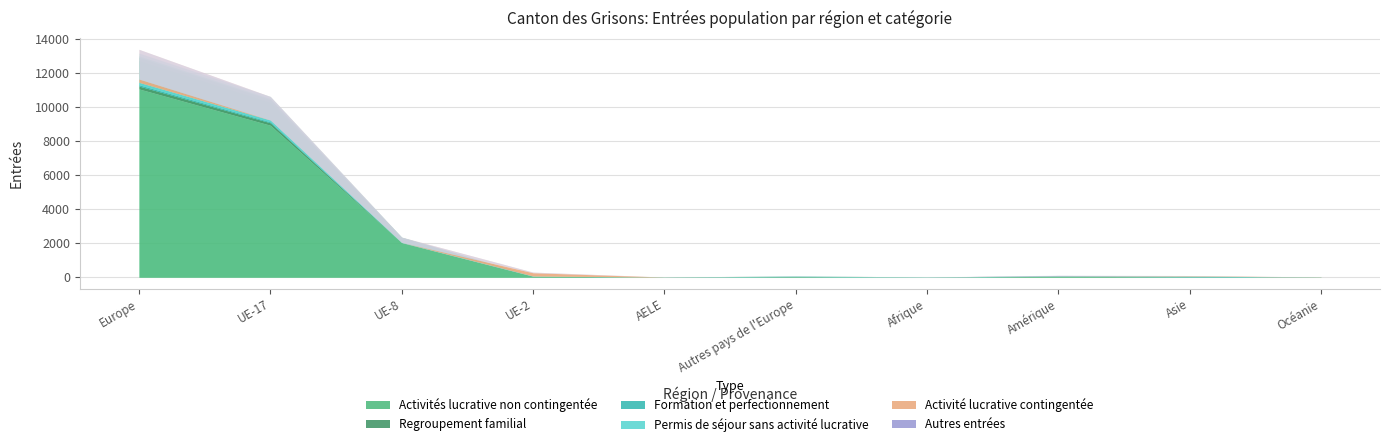

What position from the left is UE-8?

3